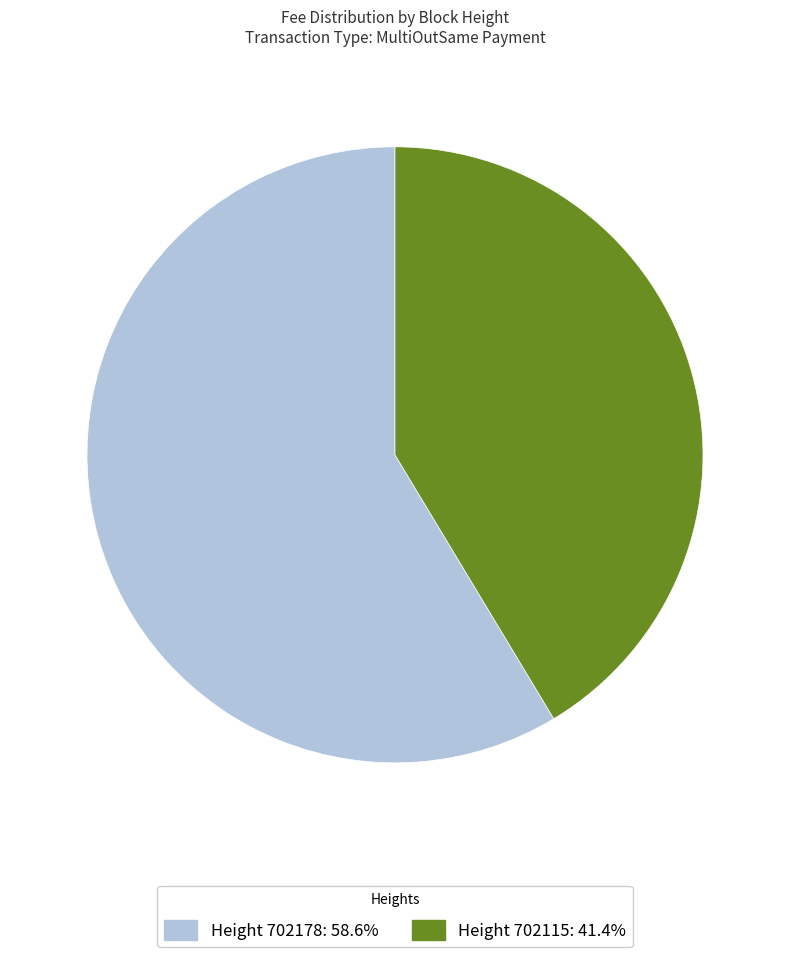

Count the number of slices in the pie.

2